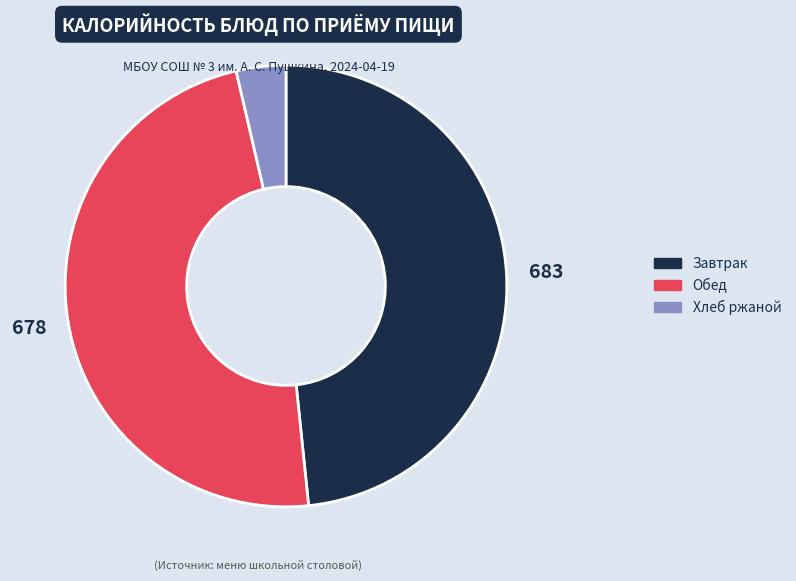

Combined, do Завтрак and Обед account for over 50%?

Yes